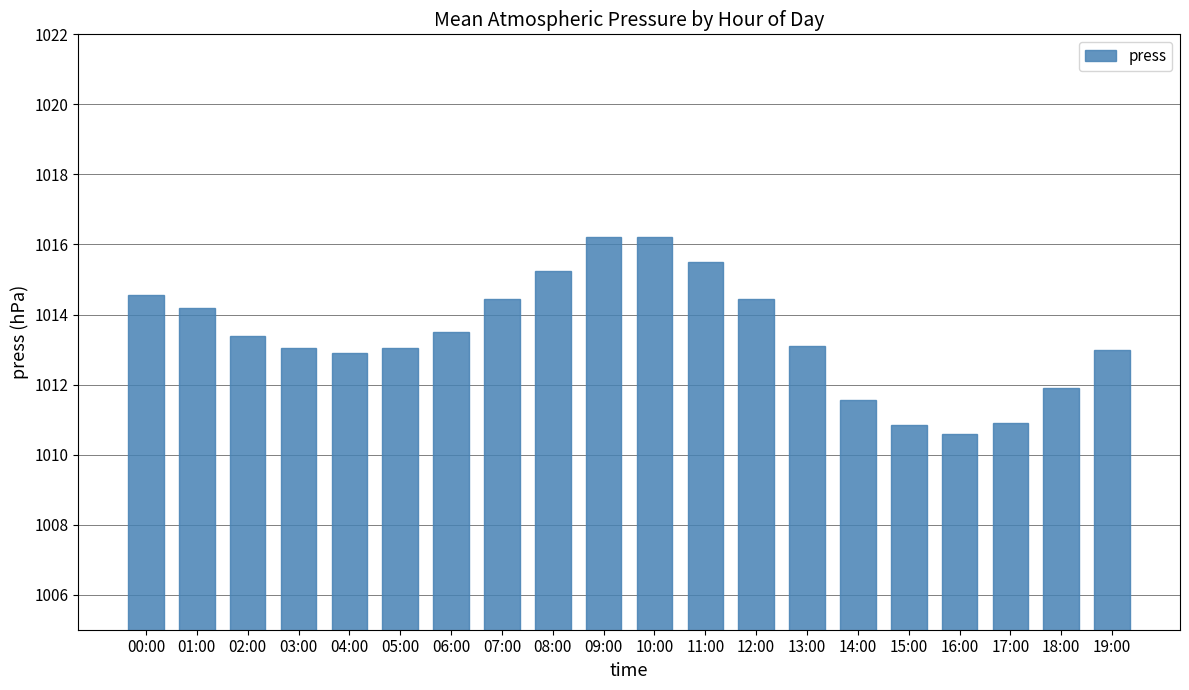

How many data points does each series have?

20